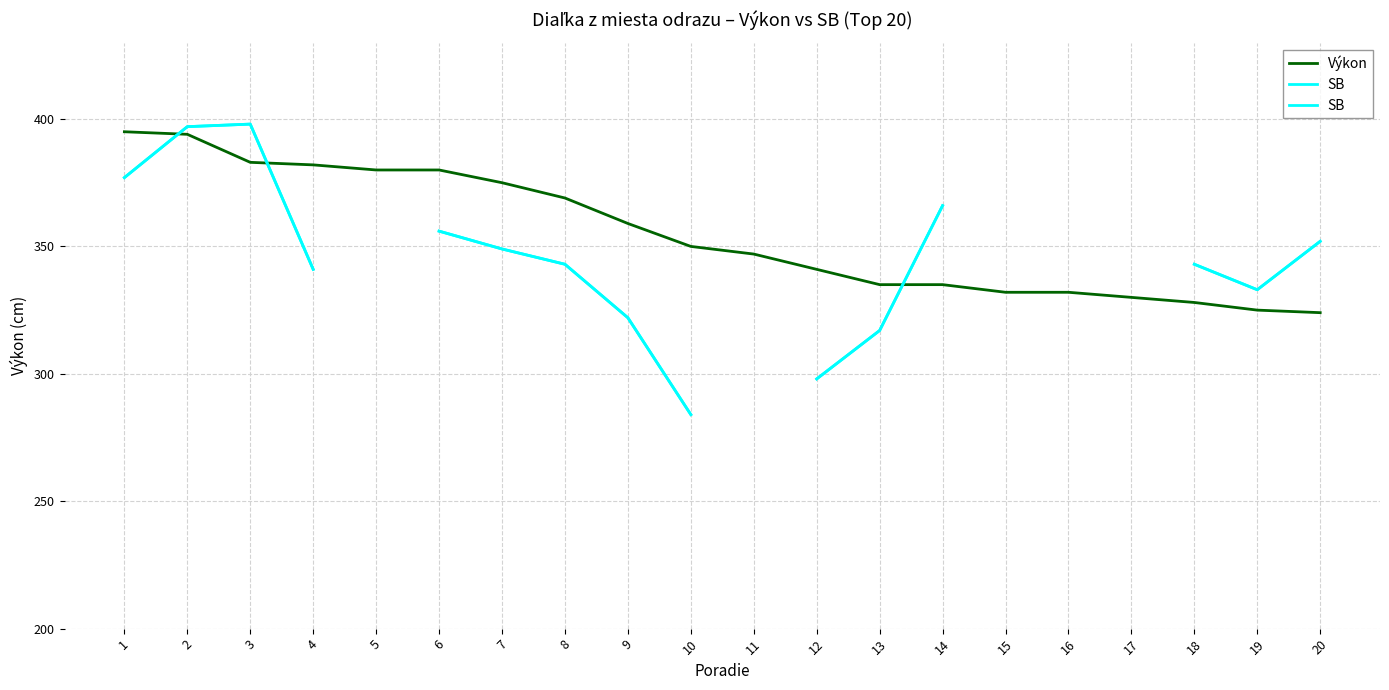

The Výkon series shows 529.7 at 9. True or false?

False